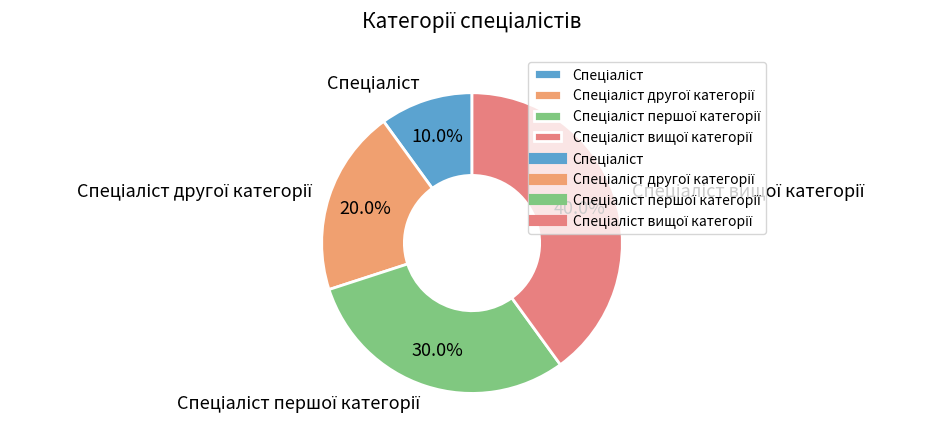

To the nearest percent, what is the average slice percentage?

25%